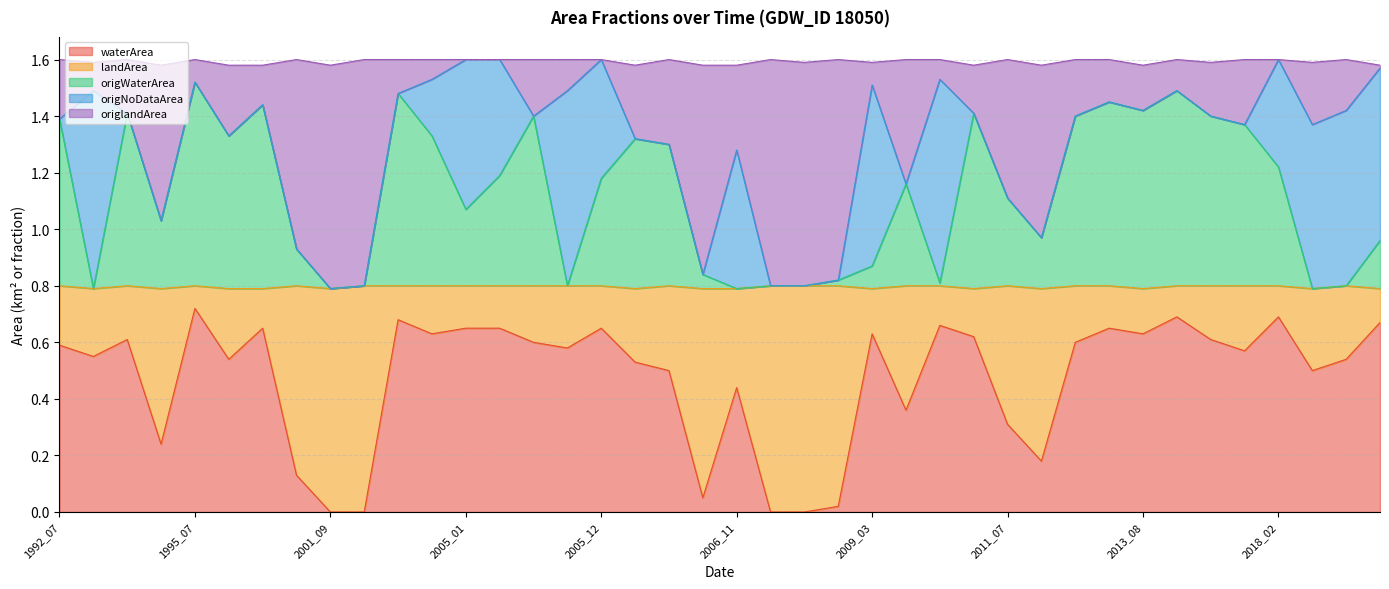

What is the spread (max minus min) of values at 1994_08?

0.6